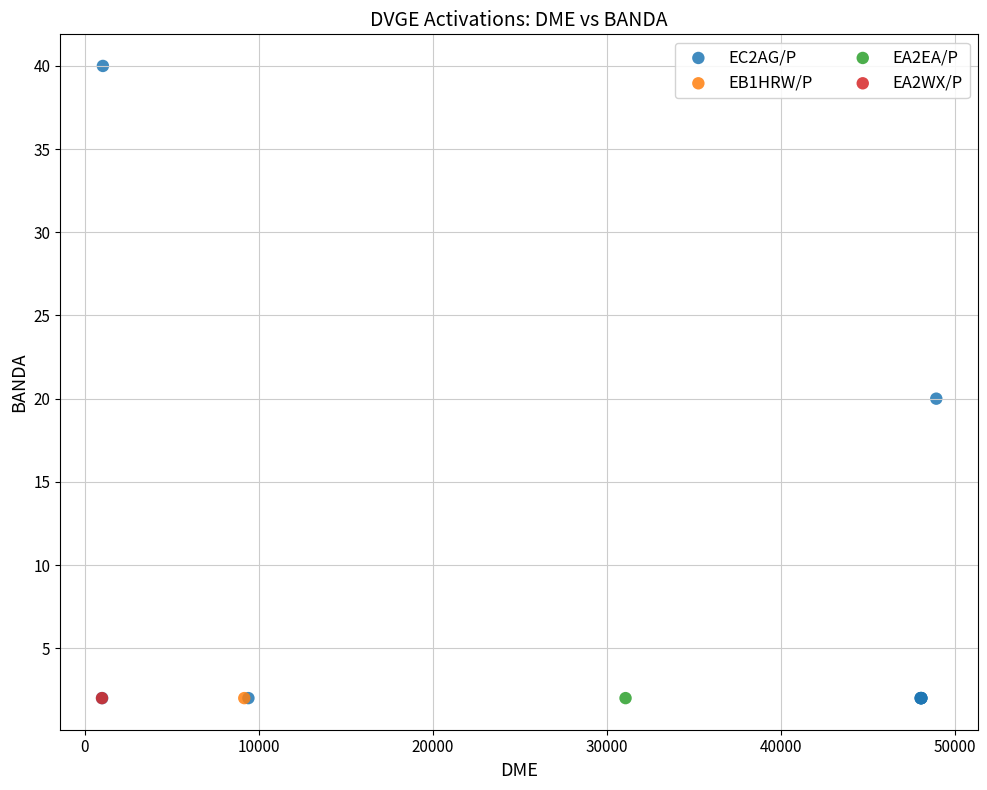

What are all the series names shown in the legend?

EC2AG/P, EB1HRW/P, EA2EA/P, EA2WX/P